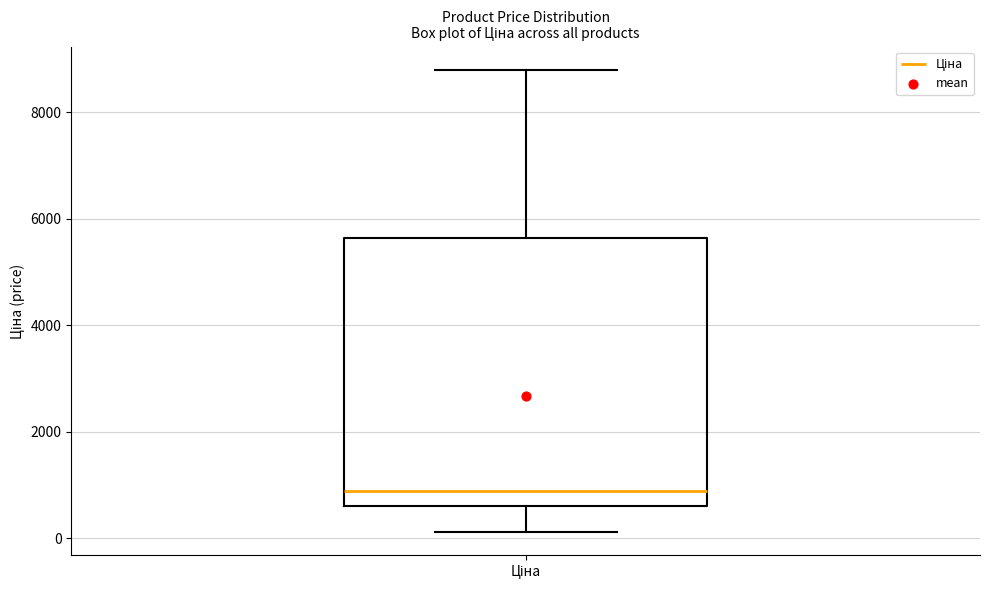

Read this box plot against the y-axis: the position of the median line, the range covered by the box, and the ends of both whiskers. The values are not printed on the chart, so give them approximately, as read against the axis.

median 800, box 600 to 5600, whiskers 200 to 8800